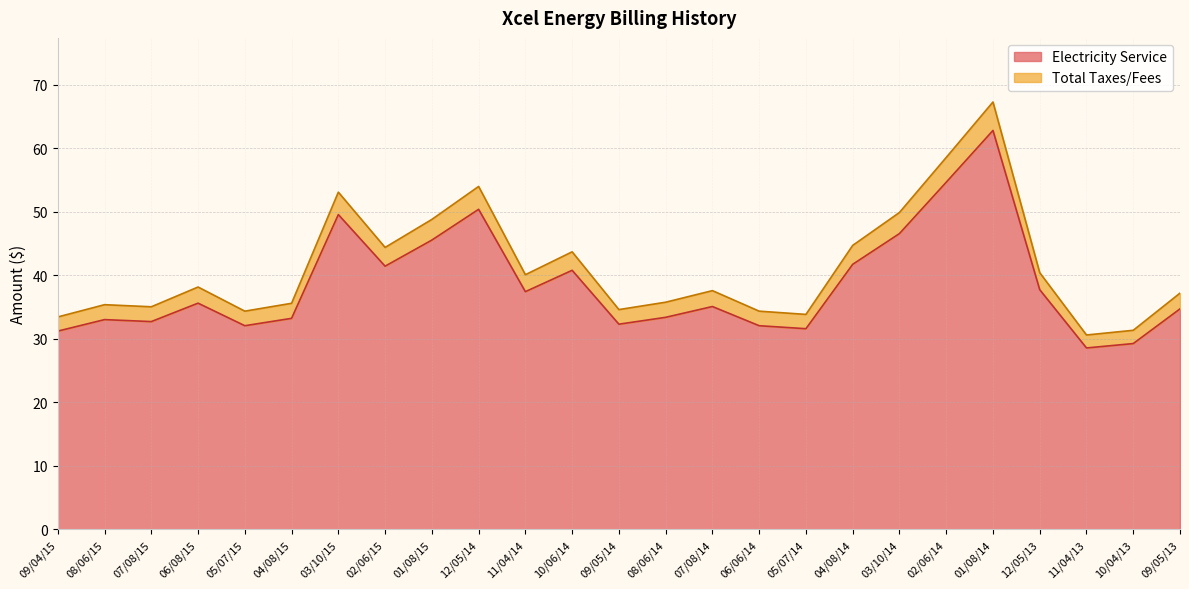

What is the approximate value of Electricity Service at 09/04/15?

31.2